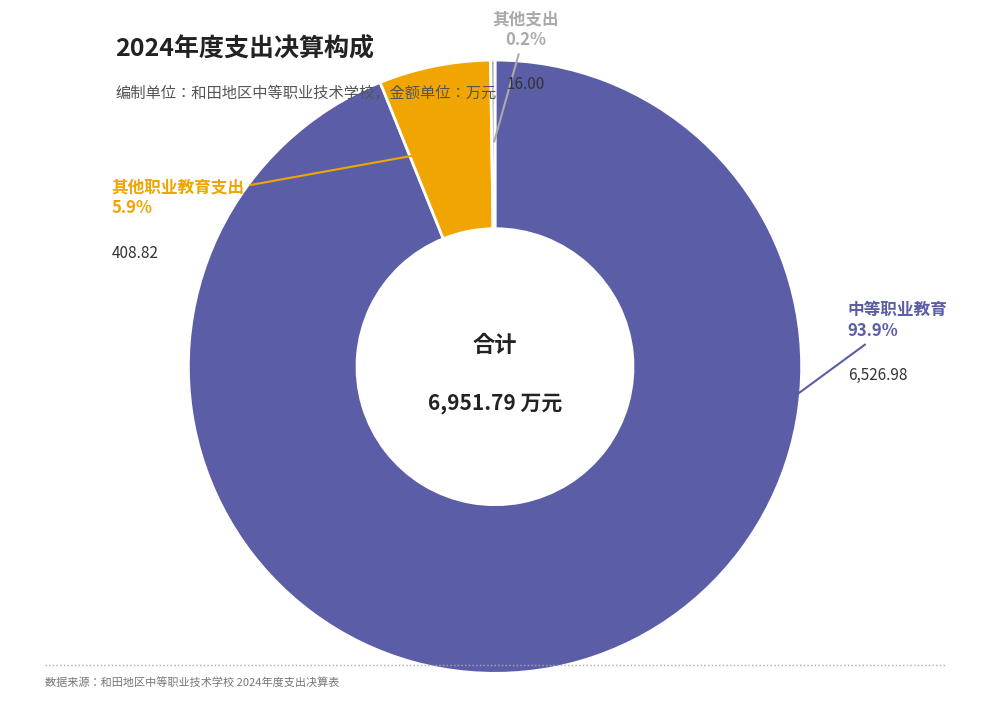

Is there a majority slice in this chart?

Yes